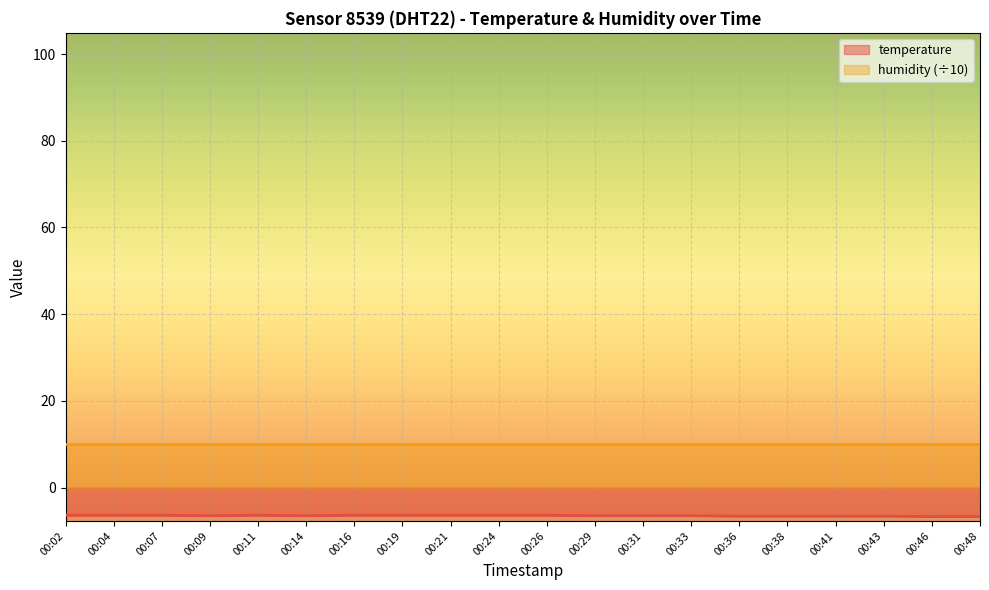

What is the change in value from 00:29 to 00:46?

-0.2